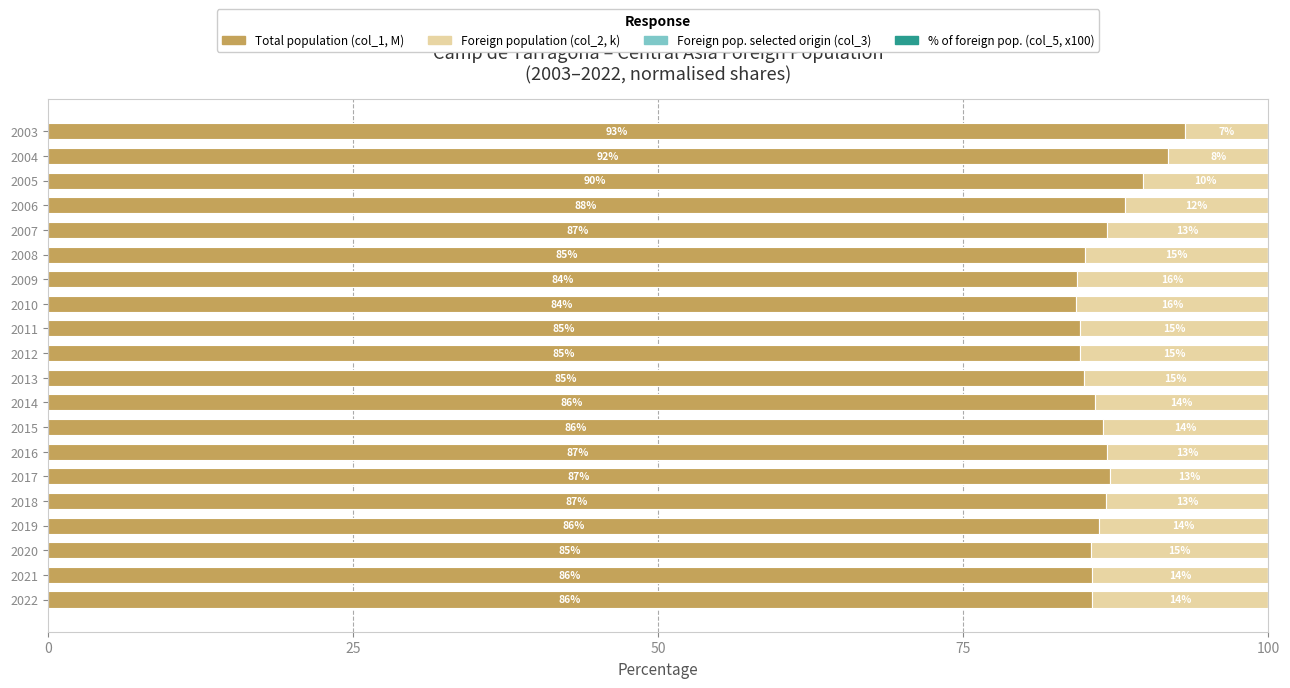

What is the approximate value of Total population (col_1, M) at 2006?

88.2